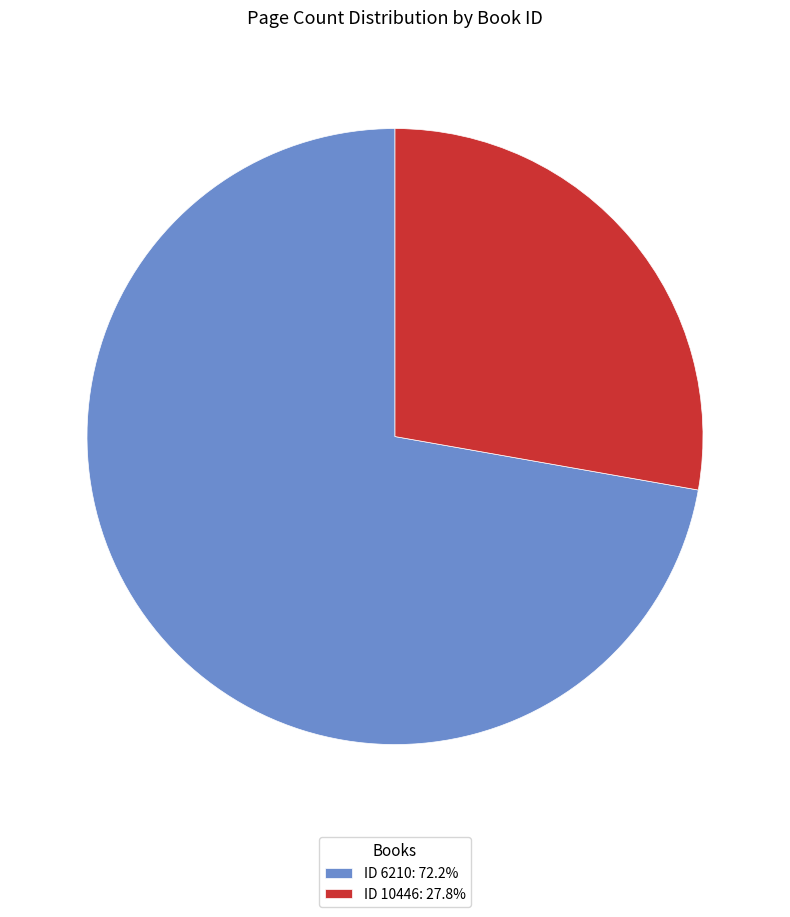

Combined, do ID 10446: 27.8% and ID 6210: 72.2% account for over 50%?

Yes